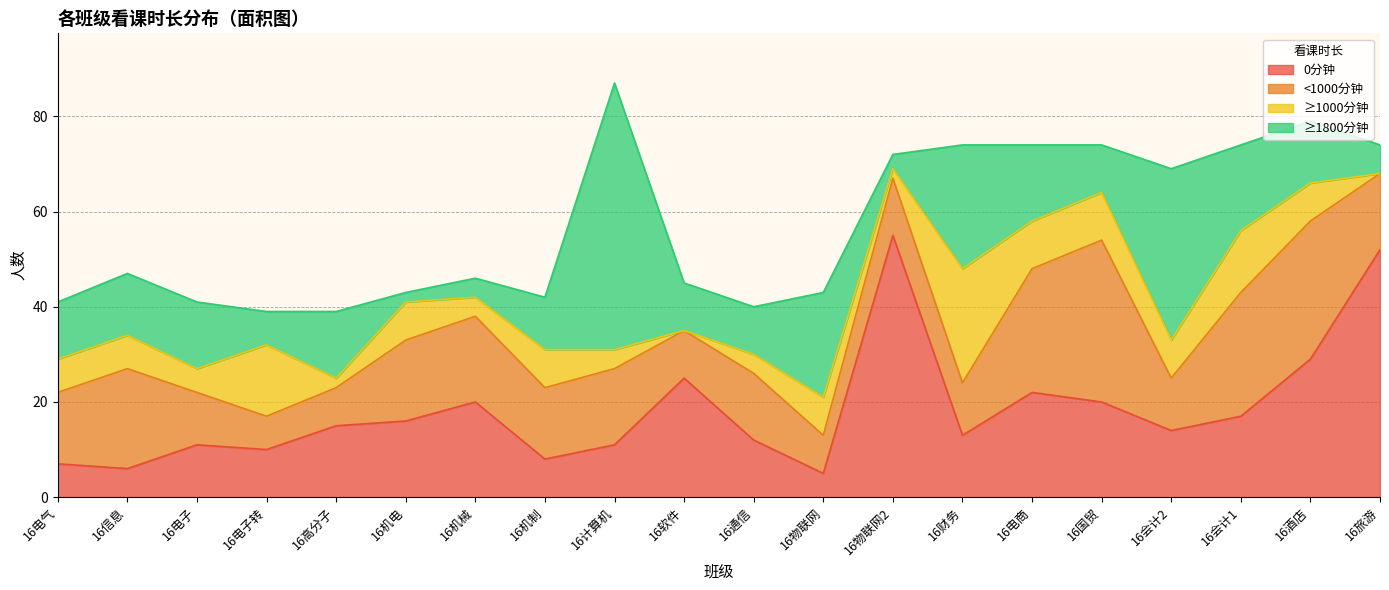

How many interior local peaks does the ≥1800分钟 series have?

6